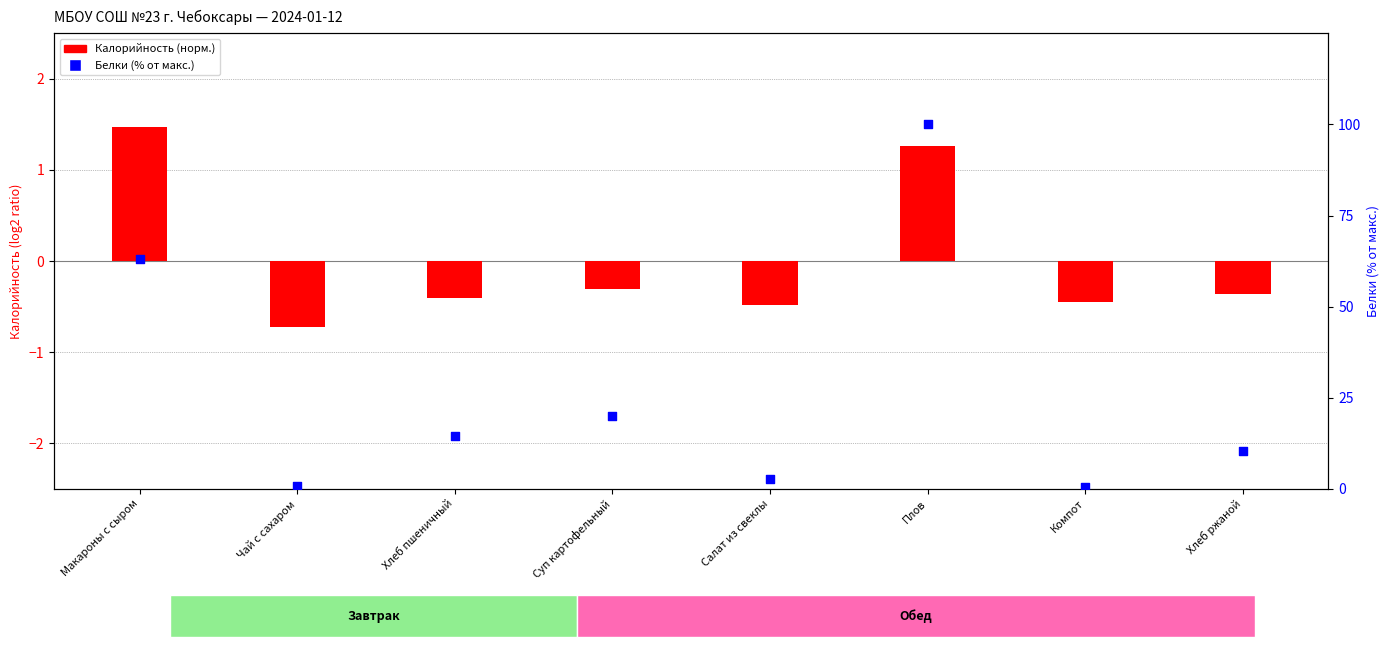

What are all the series names shown in the legend?

Калорийность (норм.), Белки (% от макс.)